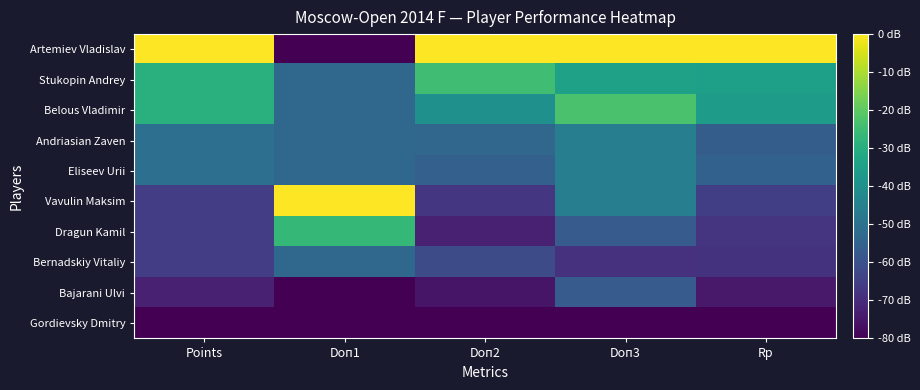

Which series has the widest spread of values?

Artemiev Vladislav